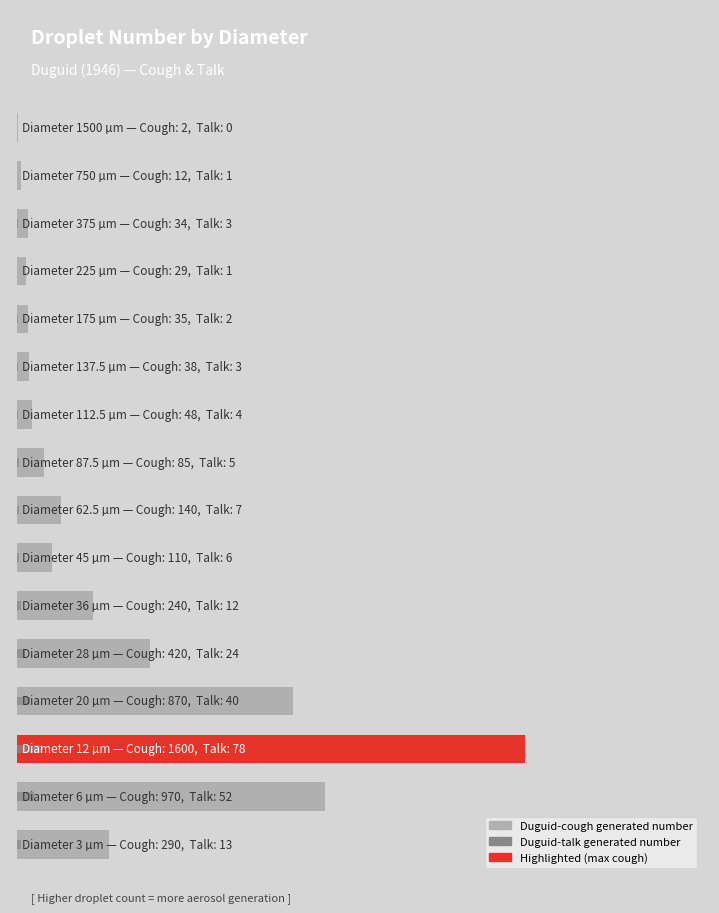

Count the number of categories in the chart.

16